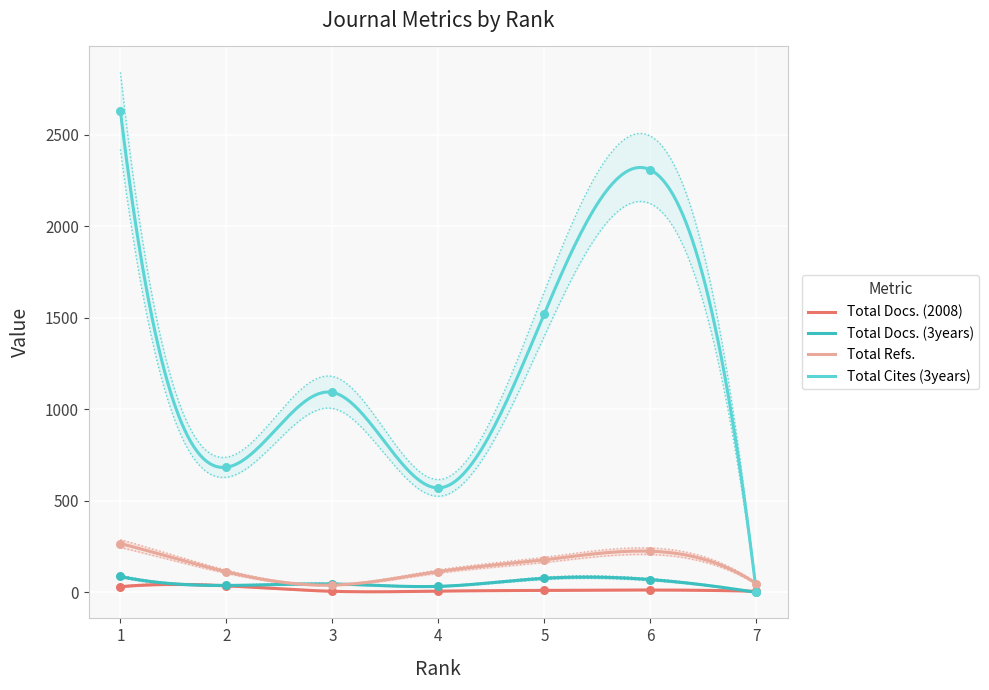

What are all the series names shown in the legend?

Total Docs. (2008), Total Docs. (3years), Total Refs., Total Cites (3years)